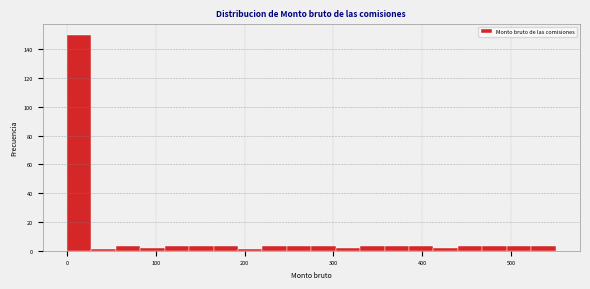

Read against the x-axis, roughly where is the centre of the tallest bar?

10